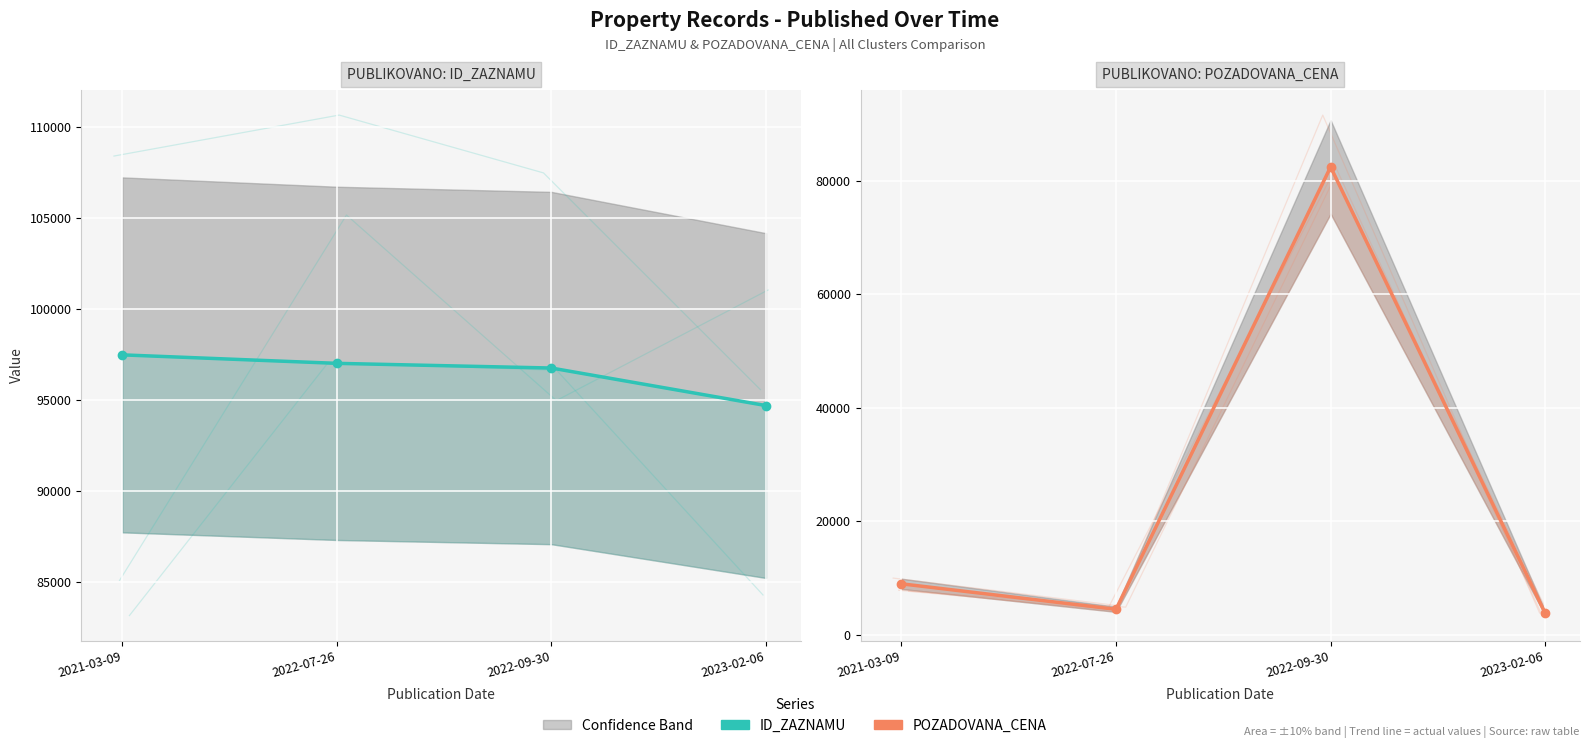

The POZADOVANA_CENA series shows 6083 at 2023-02-06. True or false?

False